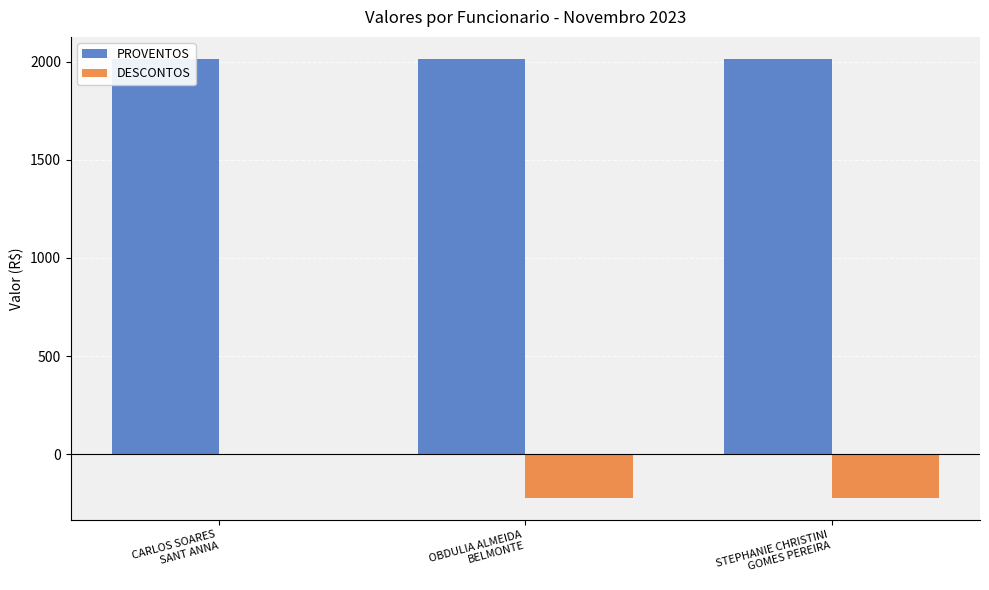

What is the difference between the maximum and second lowest values in the DESCONTOS series?

221.6